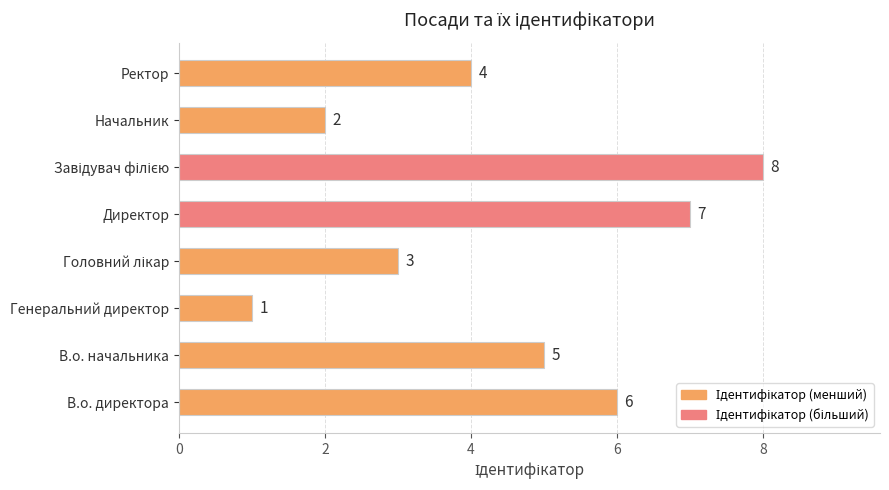

What is the difference between the second highest and minimum values?

6